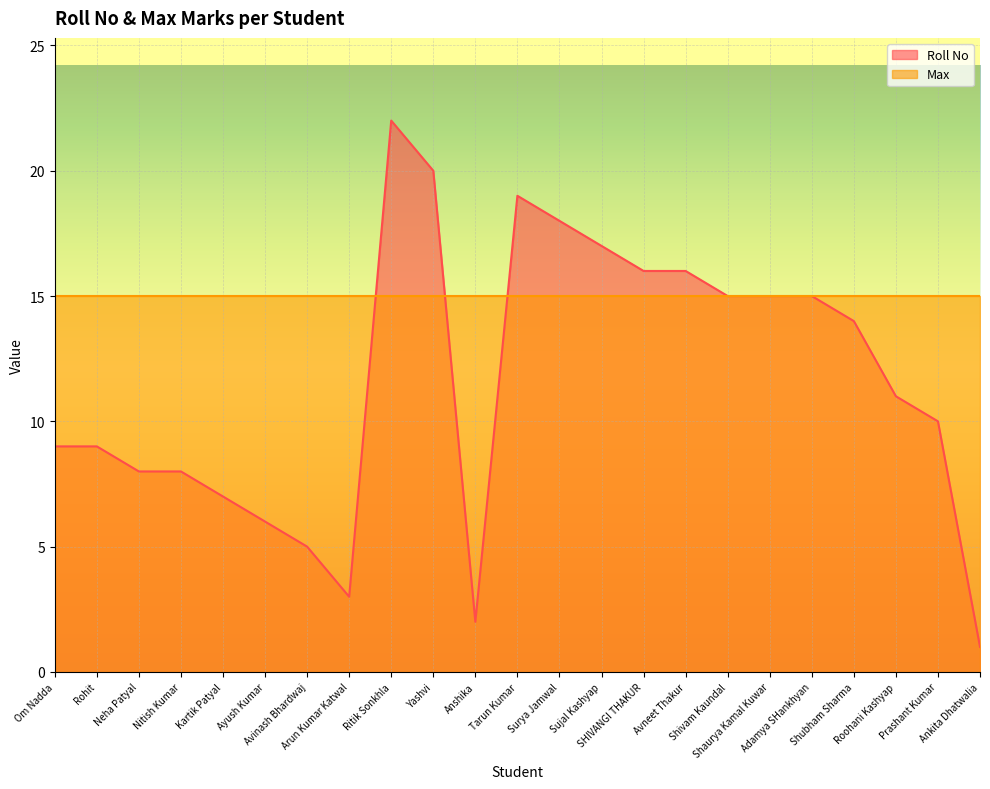

Is it true that the value at Avneet Thakur is 7?

False